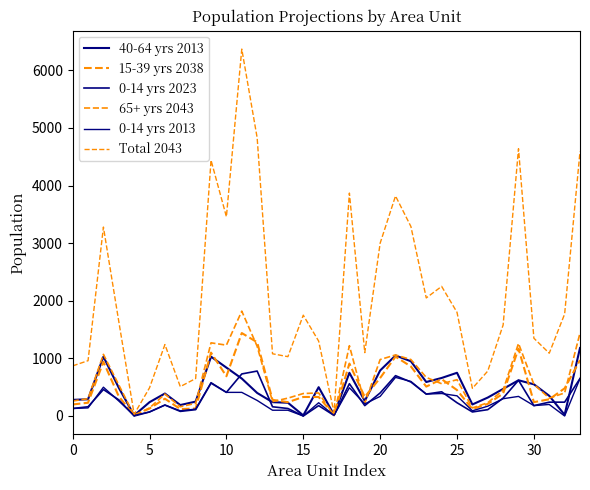

Does the chart have visible grid lines?

No